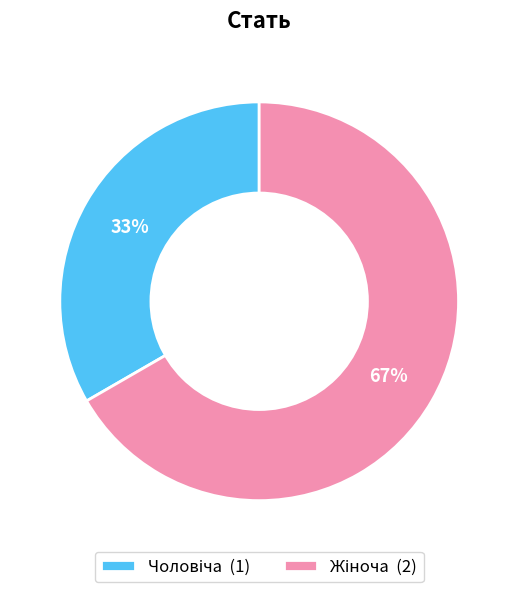

To the nearest percent, what is the average slice percentage?

50%